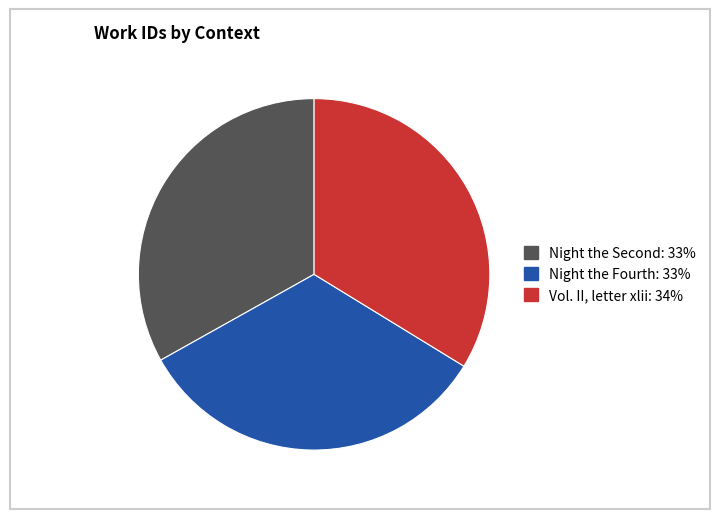

The Vol. II, letter xlii slice represents 34% of the pie. True or false?

True